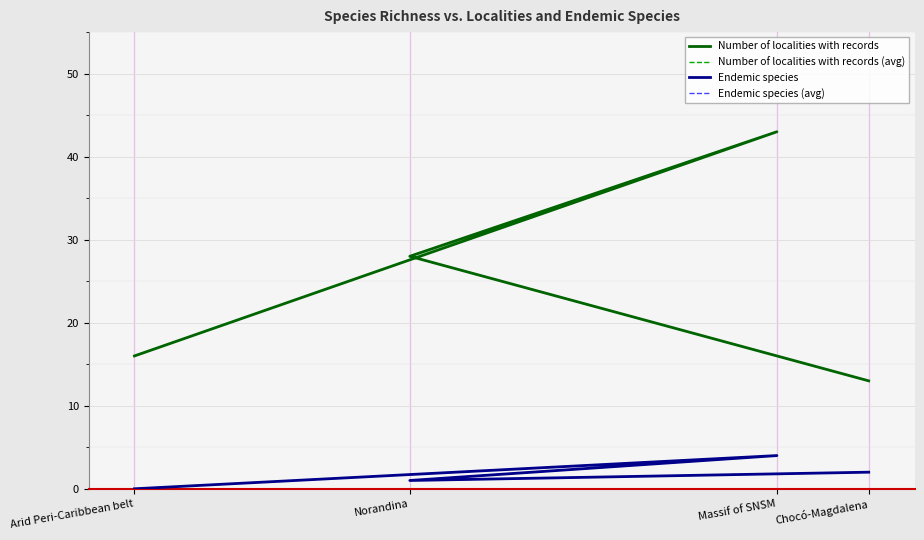

Between Arid Peri-Caribbean belt and Massif of SNSM, which series saw the biggest shift?

Number of localities with records